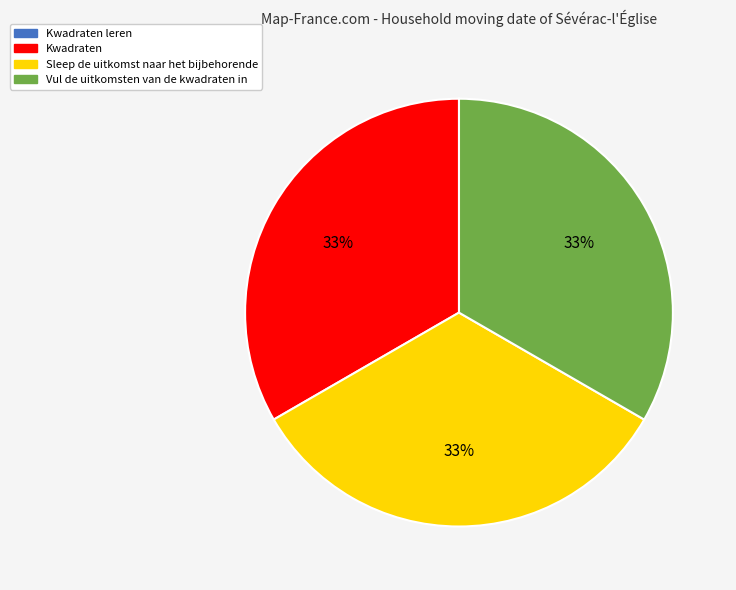

To the nearest percent, what percentage of the pie is Sleep de uitkomst naar het bijbehorende?

33%